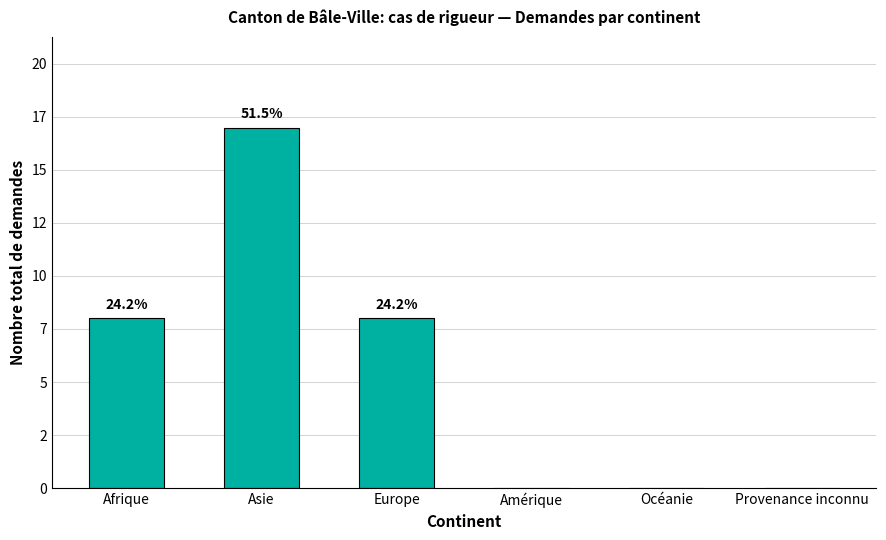

What is the greatest value displayed?

17